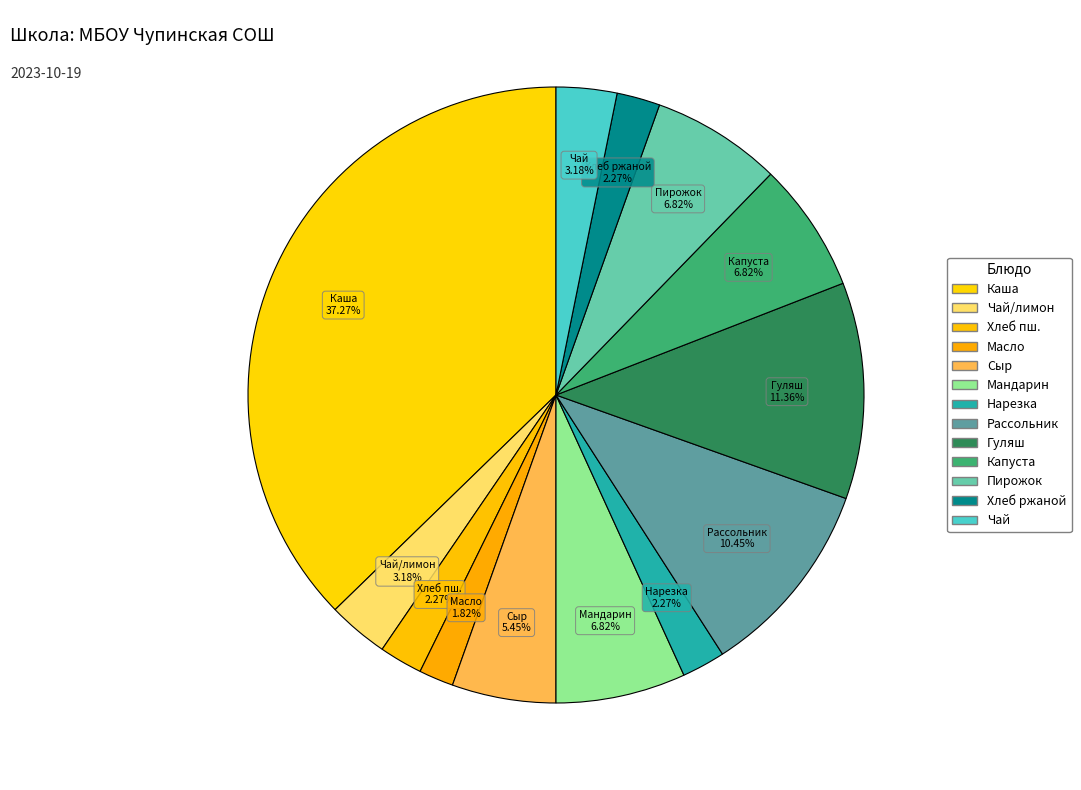

What is the ratio of the value at Пирожок to the value at Капуста?

1.0